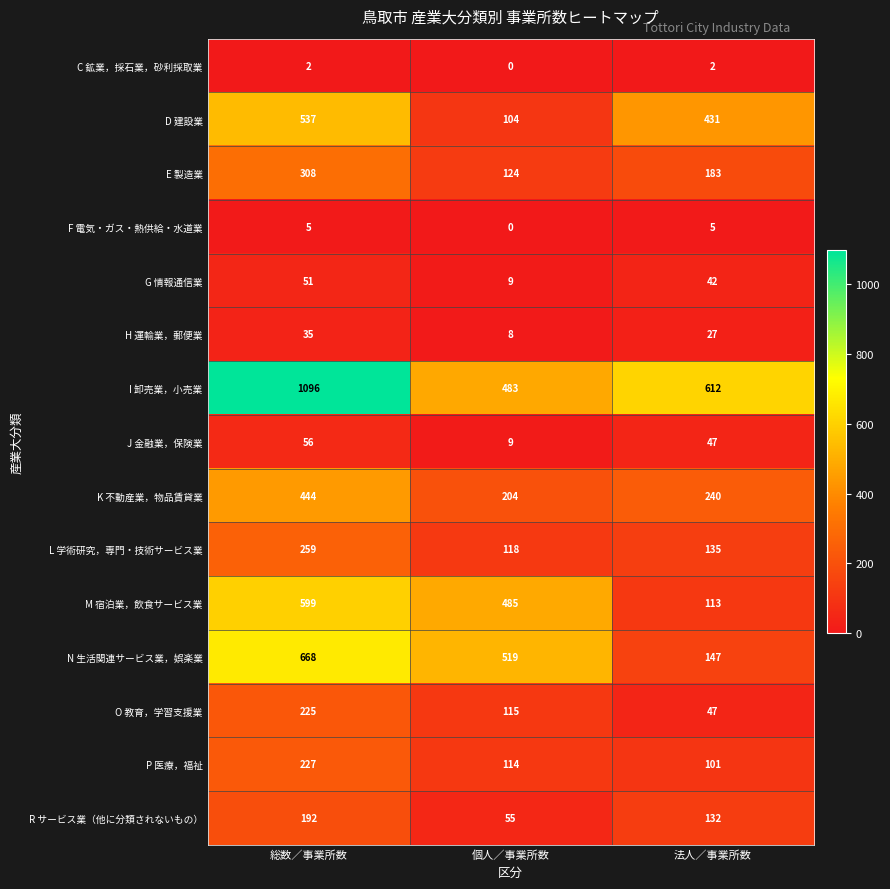

Which series has the widest spread of values?

I 卸売業，小売業